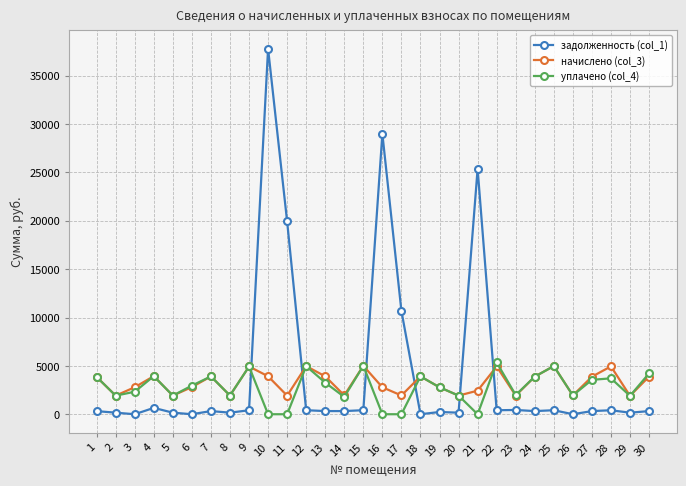

Rank the series at 28 from lowest to highest value.

задолженность (col_1), уплачено (col_4), начислено (col_3)